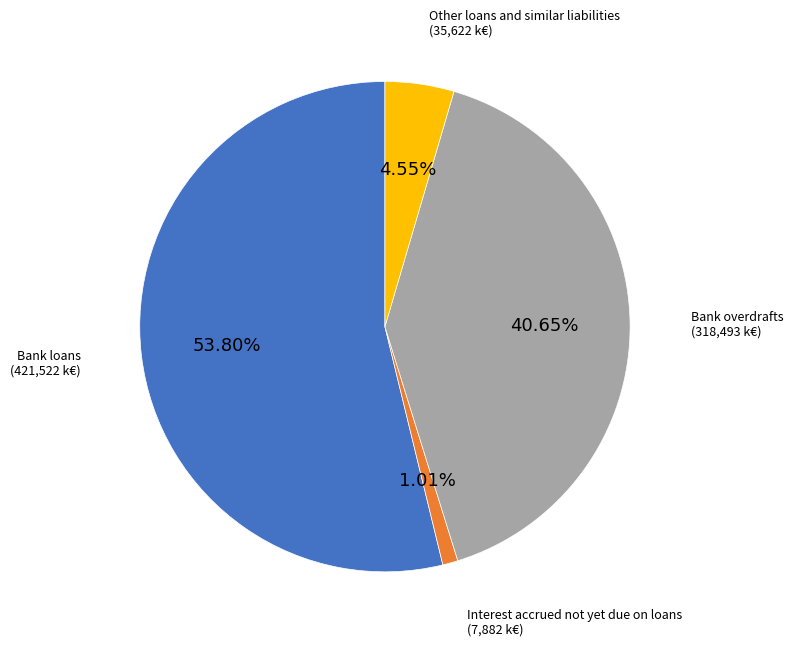

Is there any slice that represents more than half of the pie?

Yes